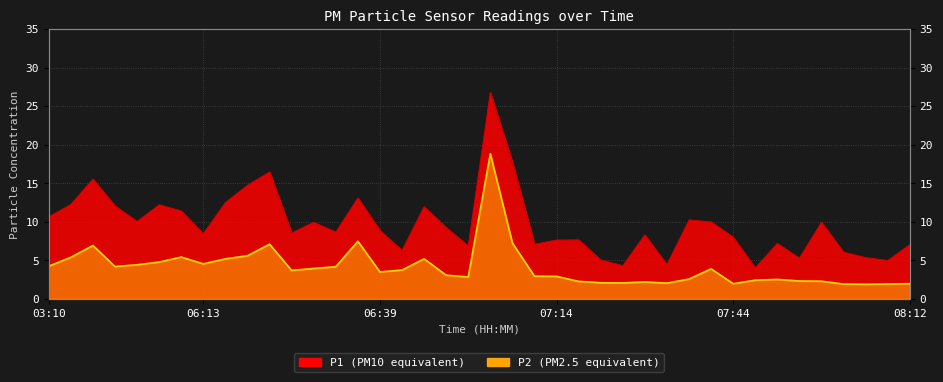

What is the difference between the P2 values at 05:53 and 06:56?

2.6